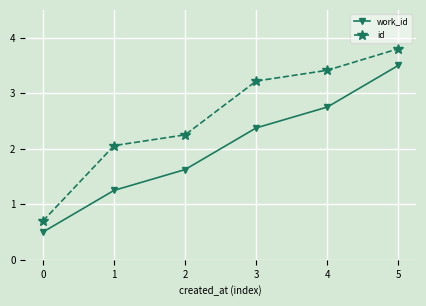

What is the difference between the highest and lowest values at 2?

0.6